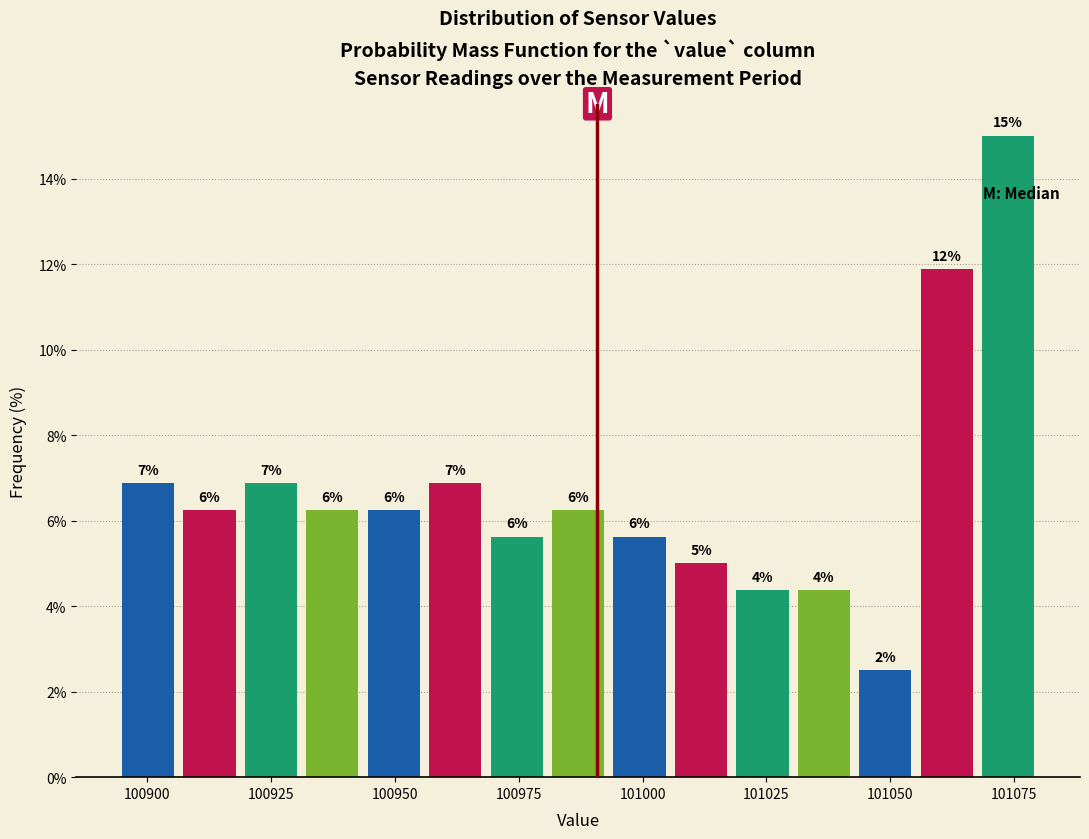

Around what value on the x-axis is the tallest bar? Give the approximate position of its centre, as read against the axis.

101075